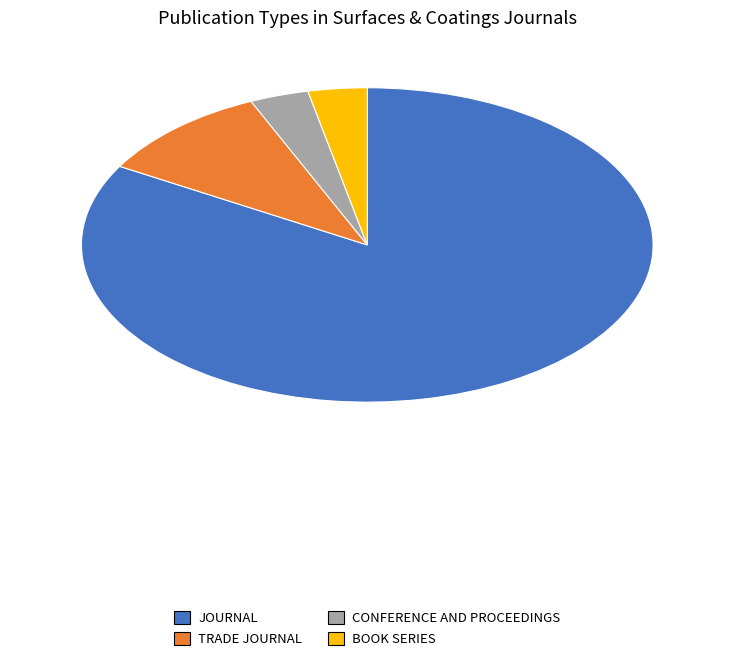

How many slices are in this pie chart?

4